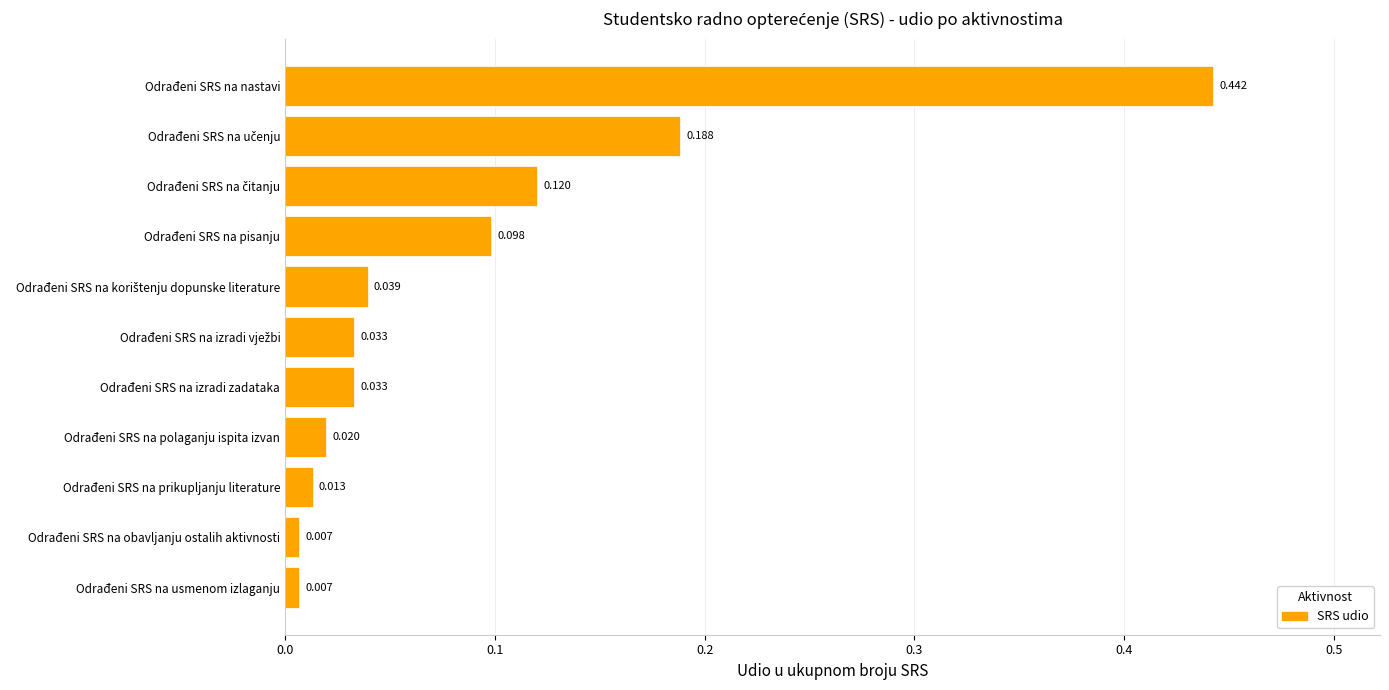

Are the bars horizontal?

Yes